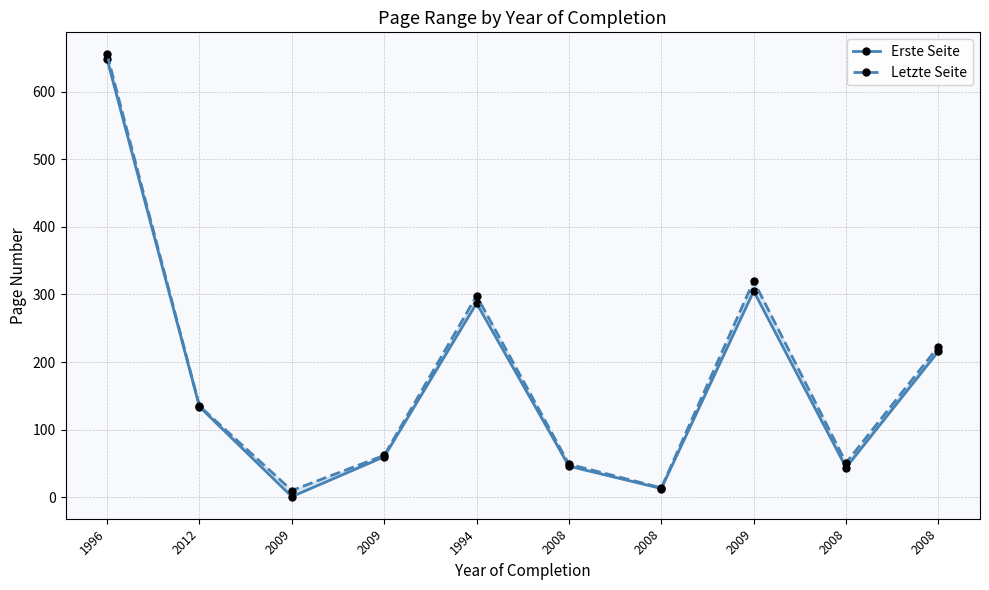

Is this an area chart (filled region under the line)?

No